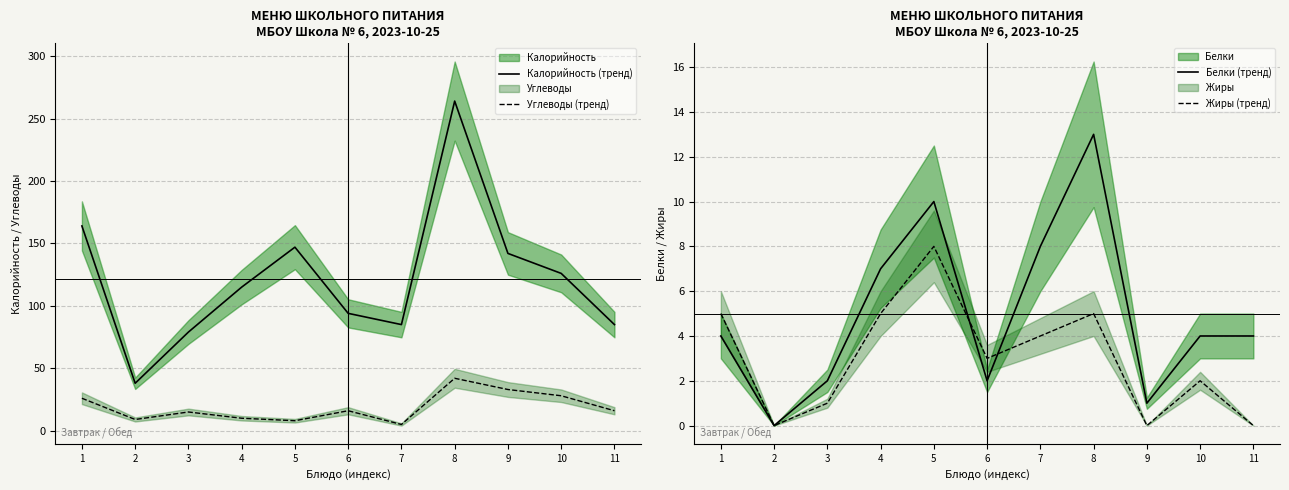

Between 4 and 8, which is larger?

8